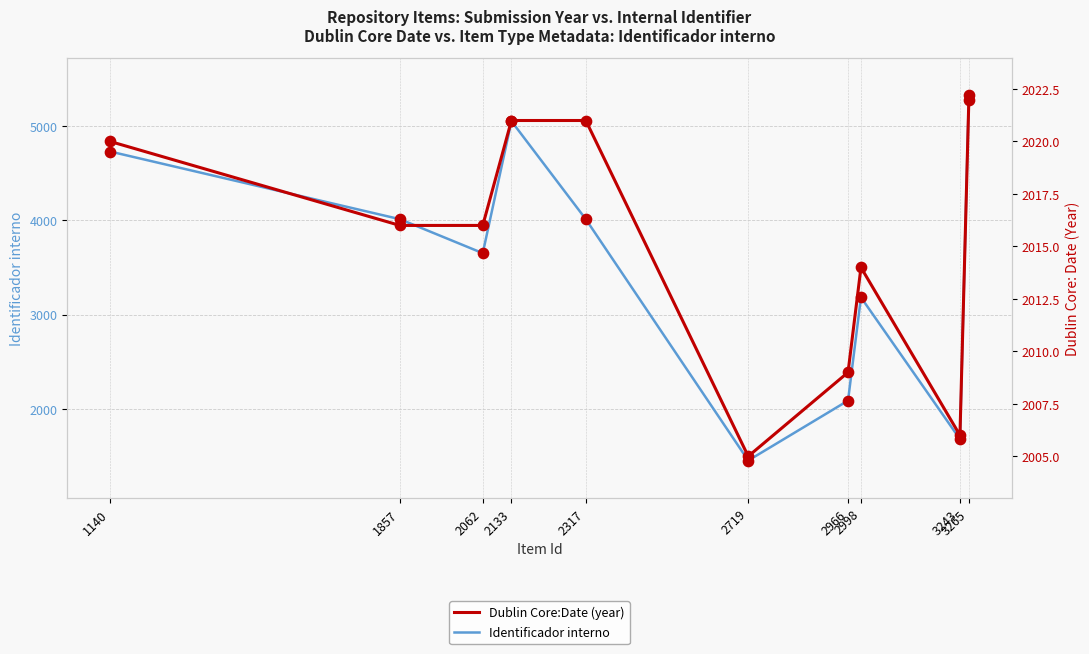

Which series has the largest Y range (max minus min)?

Identificador interno